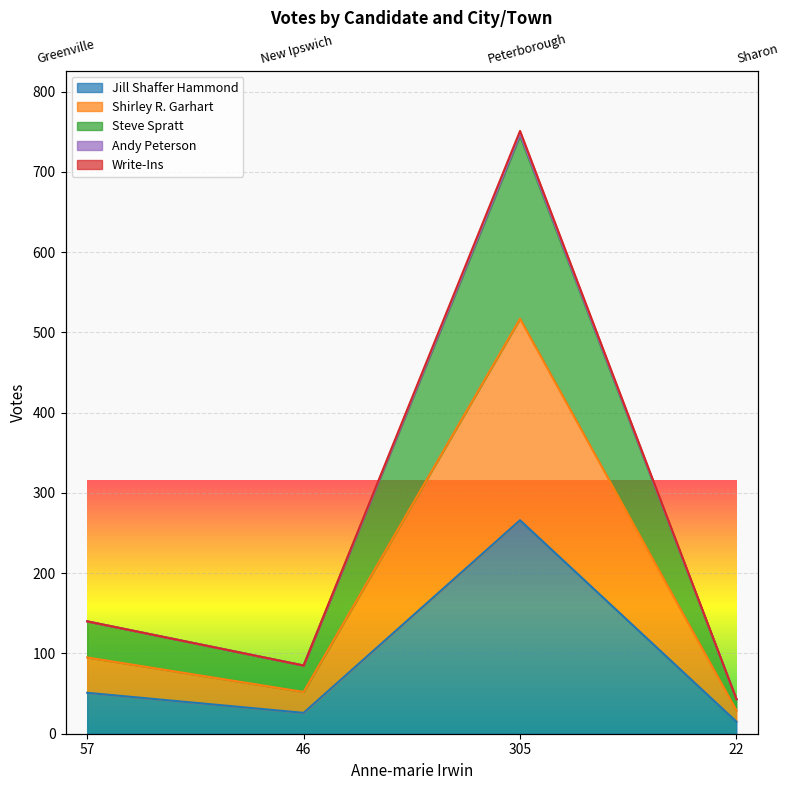

The Shirley R. Garhart series shows 140 at 57. True or false?

True